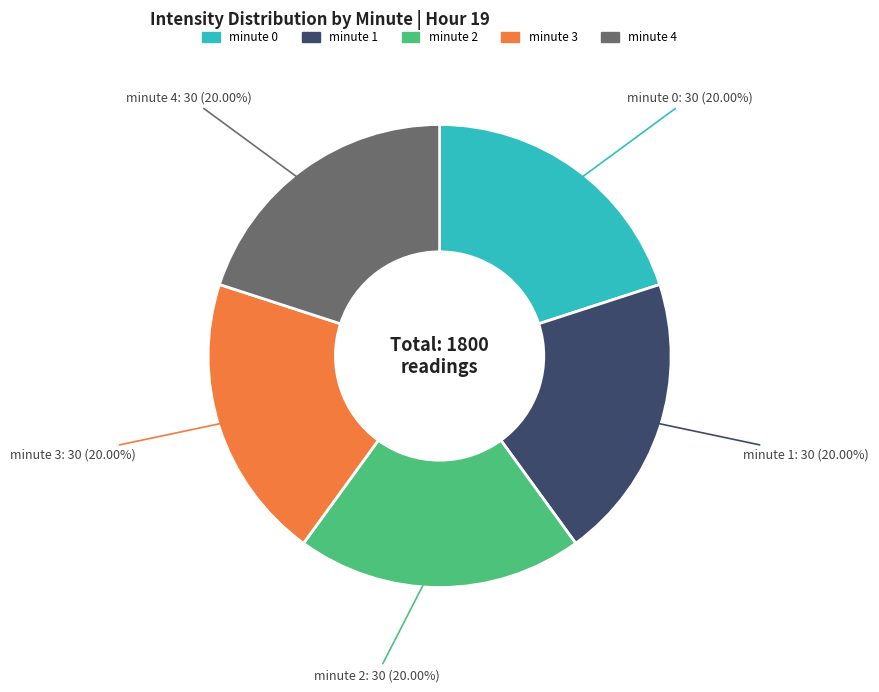

How many slices are in this pie chart?

5